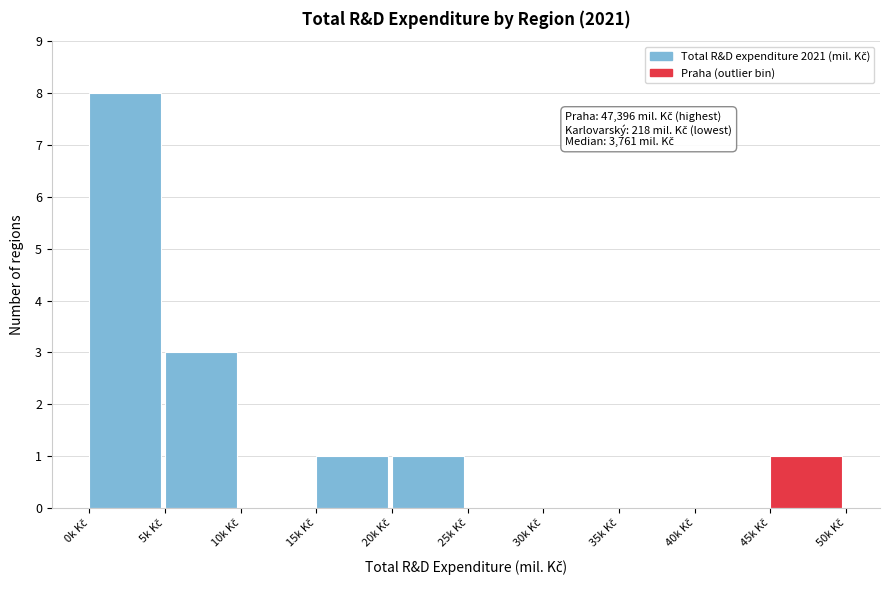

What is the sum of all values?

14